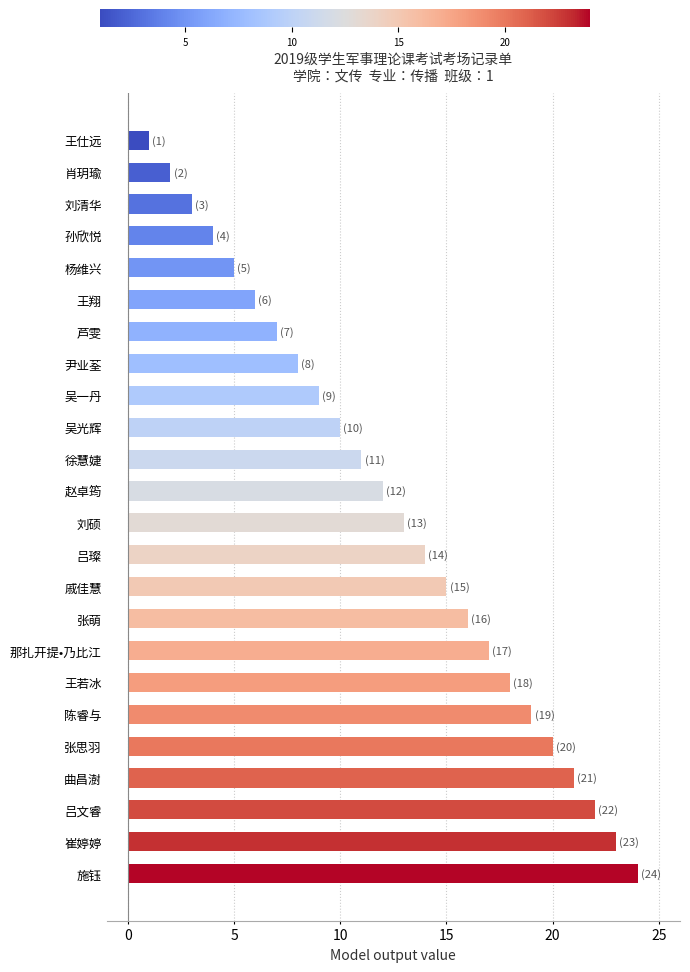

What is the greatest value displayed?

24